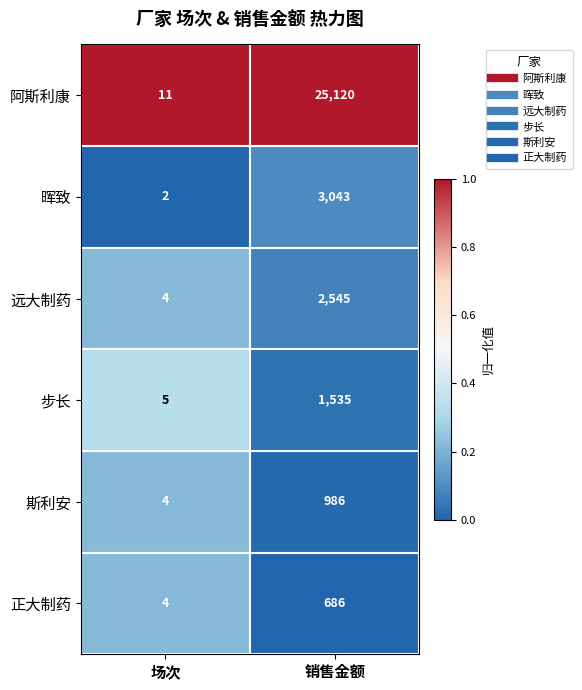

What is the difference between the 步长 values at 场次 and 销售金额?

1530